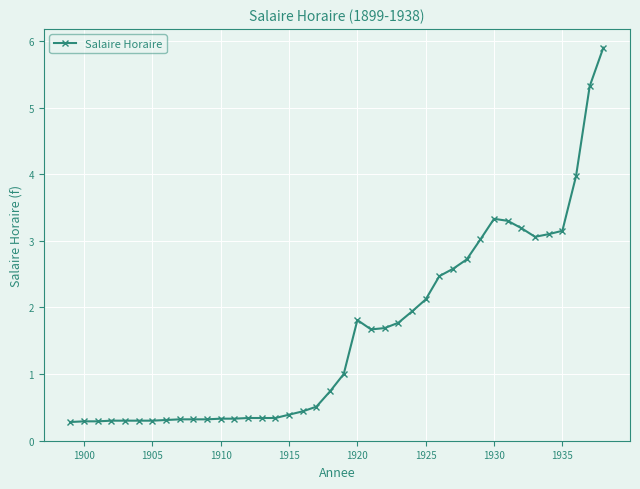

How many lines are shown in the chart?

1